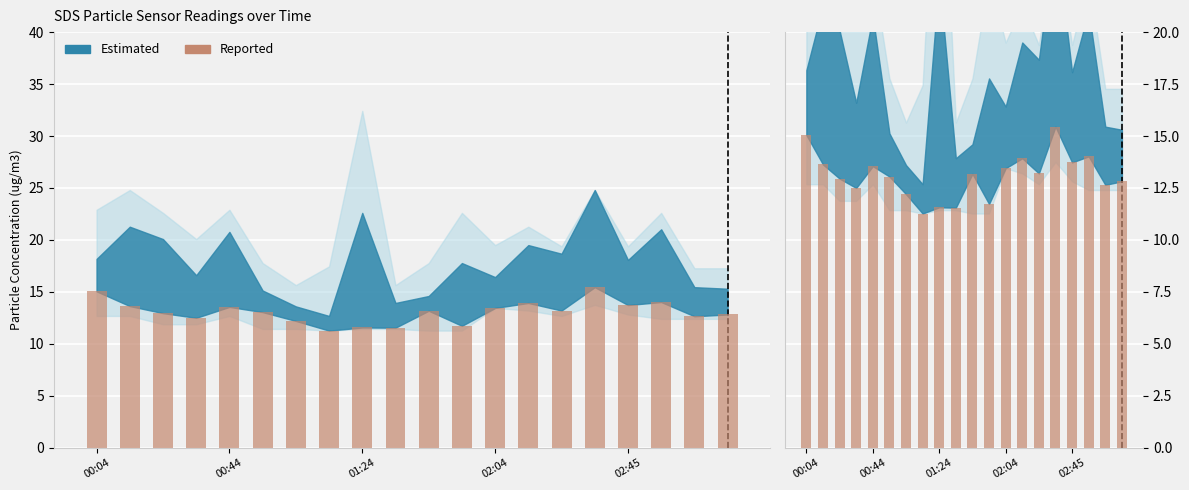

How many bars are there in total?

40